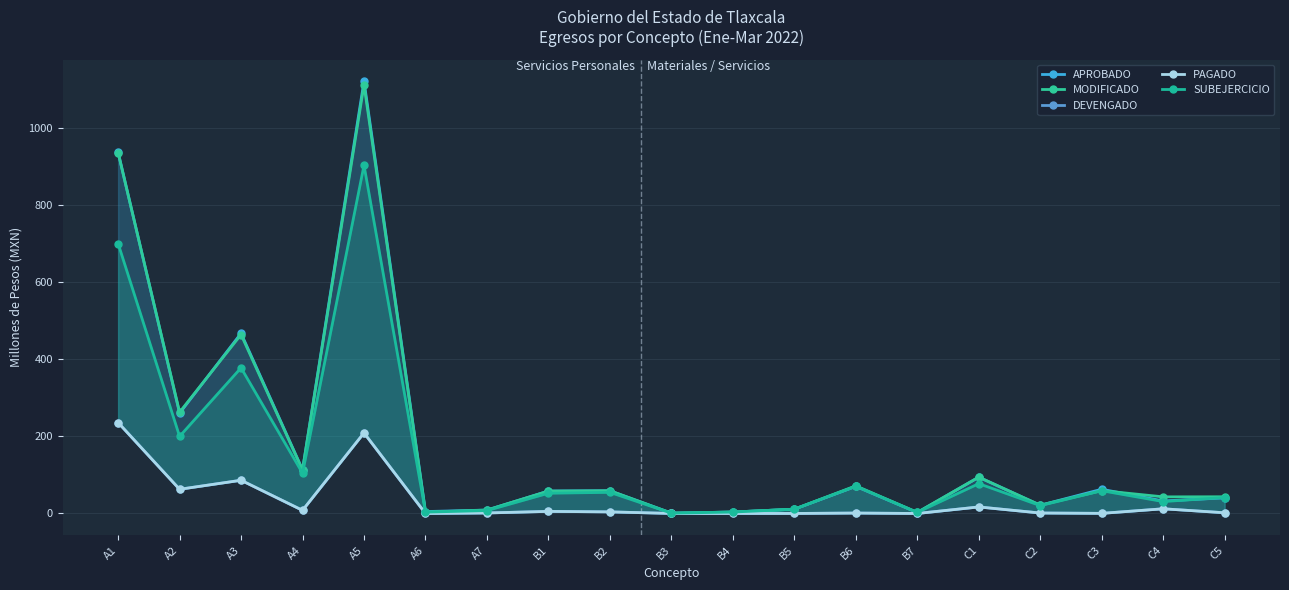

The DEVENGADO series shows 8.7 at B1. True or false?

False